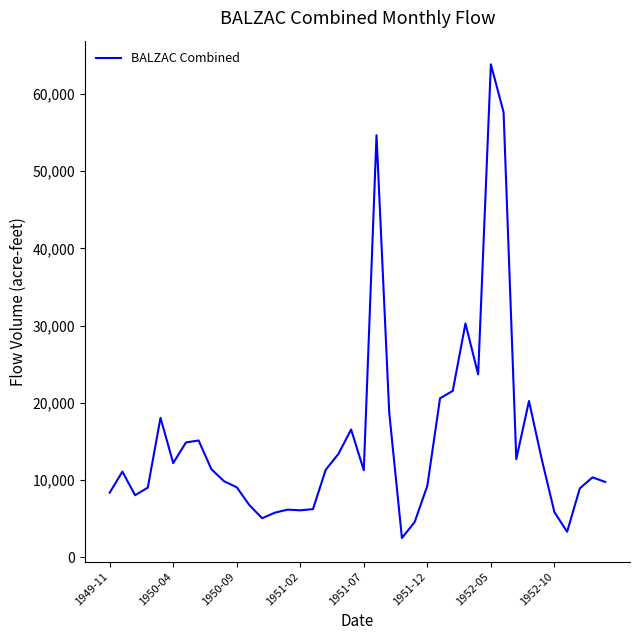

What is the maximum value shown in the chart?

63849.5